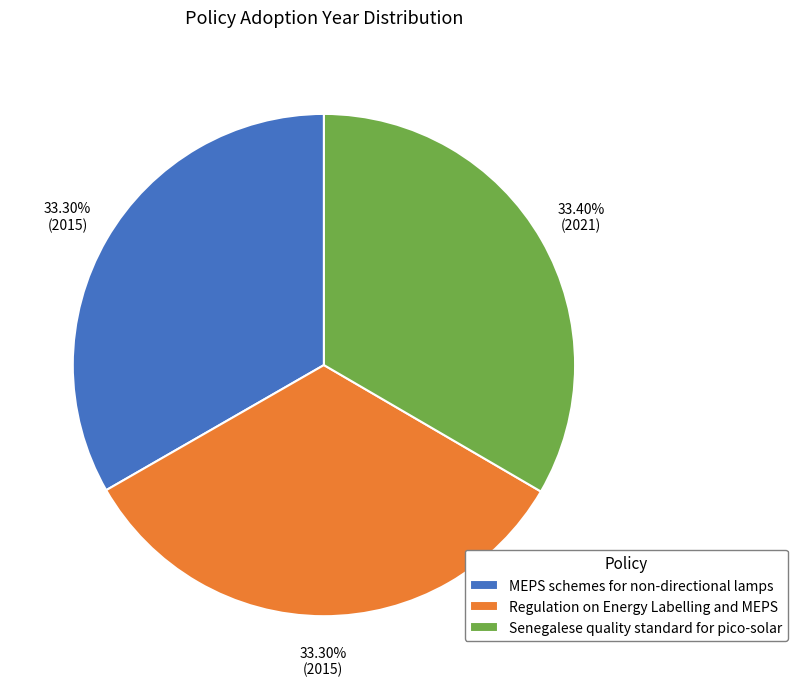

To the nearest percent, what is the average slice percentage?

33%